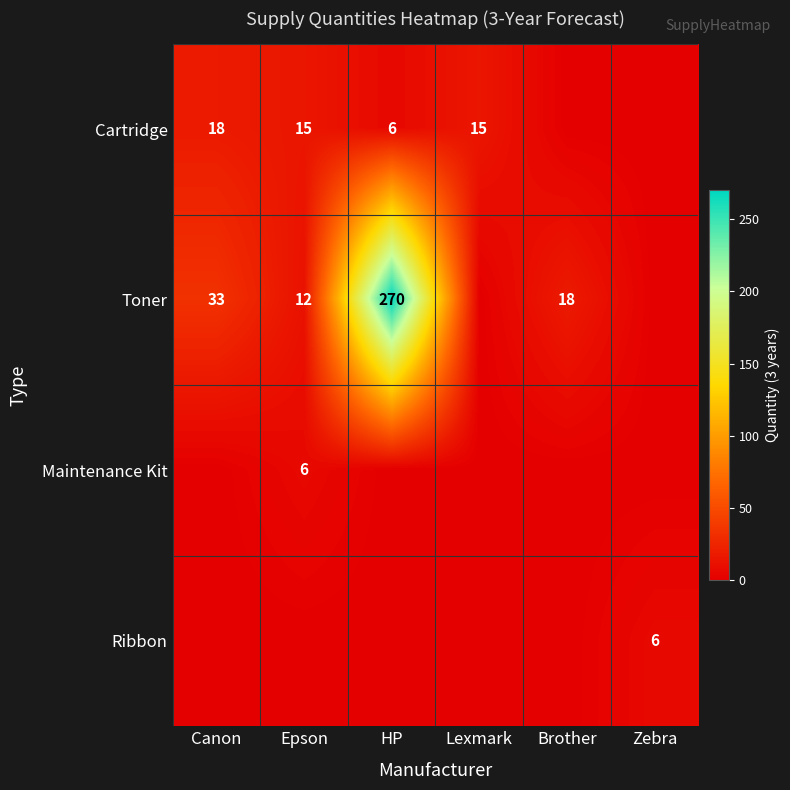

The Maintenance Kit series shows 4 at Epson. True or false?

False